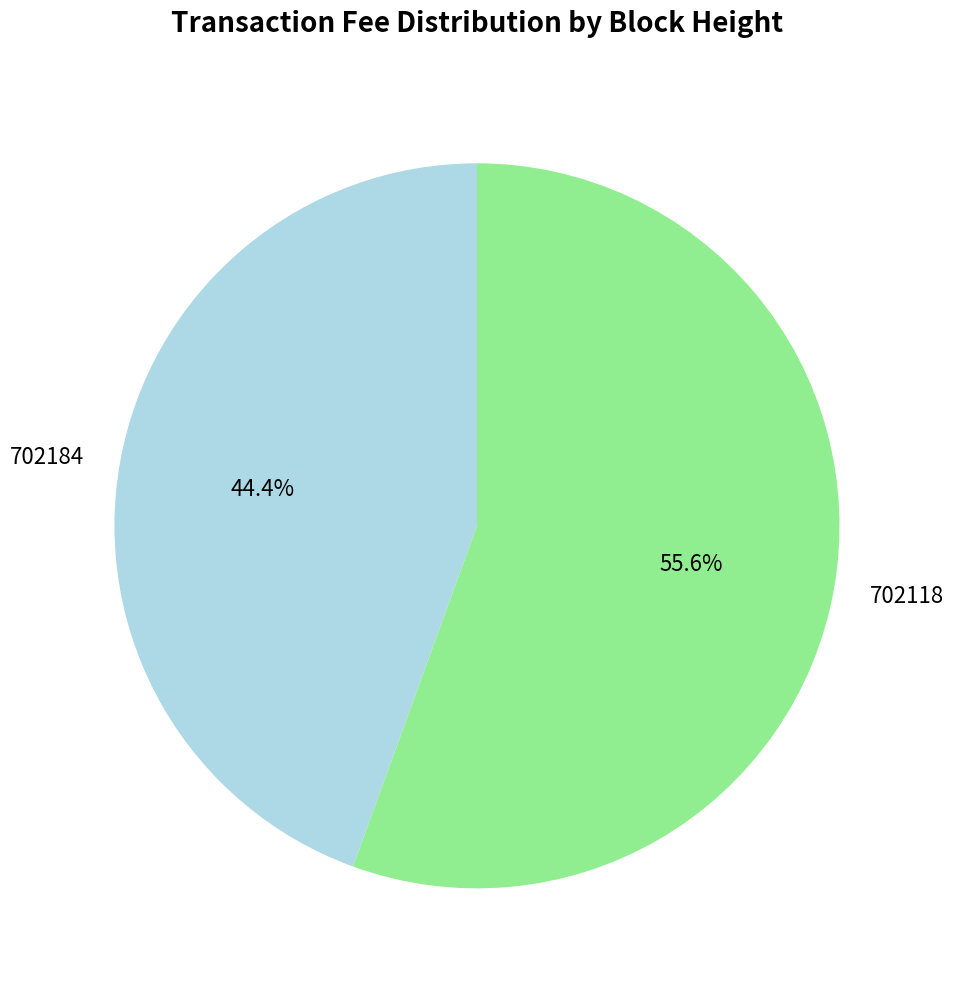

To the nearest percent, what portion does 702184 represent?

44%